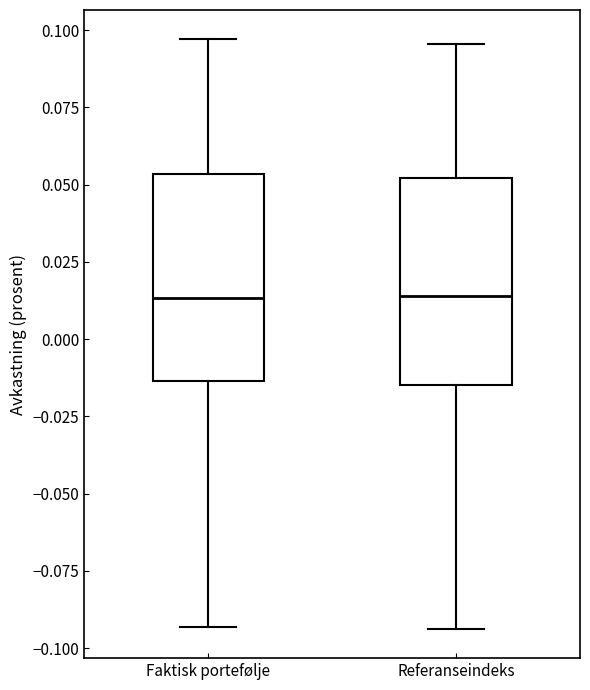

Reading left to right, transcribe this box plot: for each box, give where its median line is, the range the box spans, and where its two whiskers end, as read against the y-axis. The values are not printed on the chart, so give them approximately, as read against the axis.

Faktisk portefølje: median 0.015, box -0.015 to 0.055, whiskers -0.095 to 0.095
Referanseindeks: median 0.015, box -0.015 to 0.050, whiskers -0.095 to 0.095